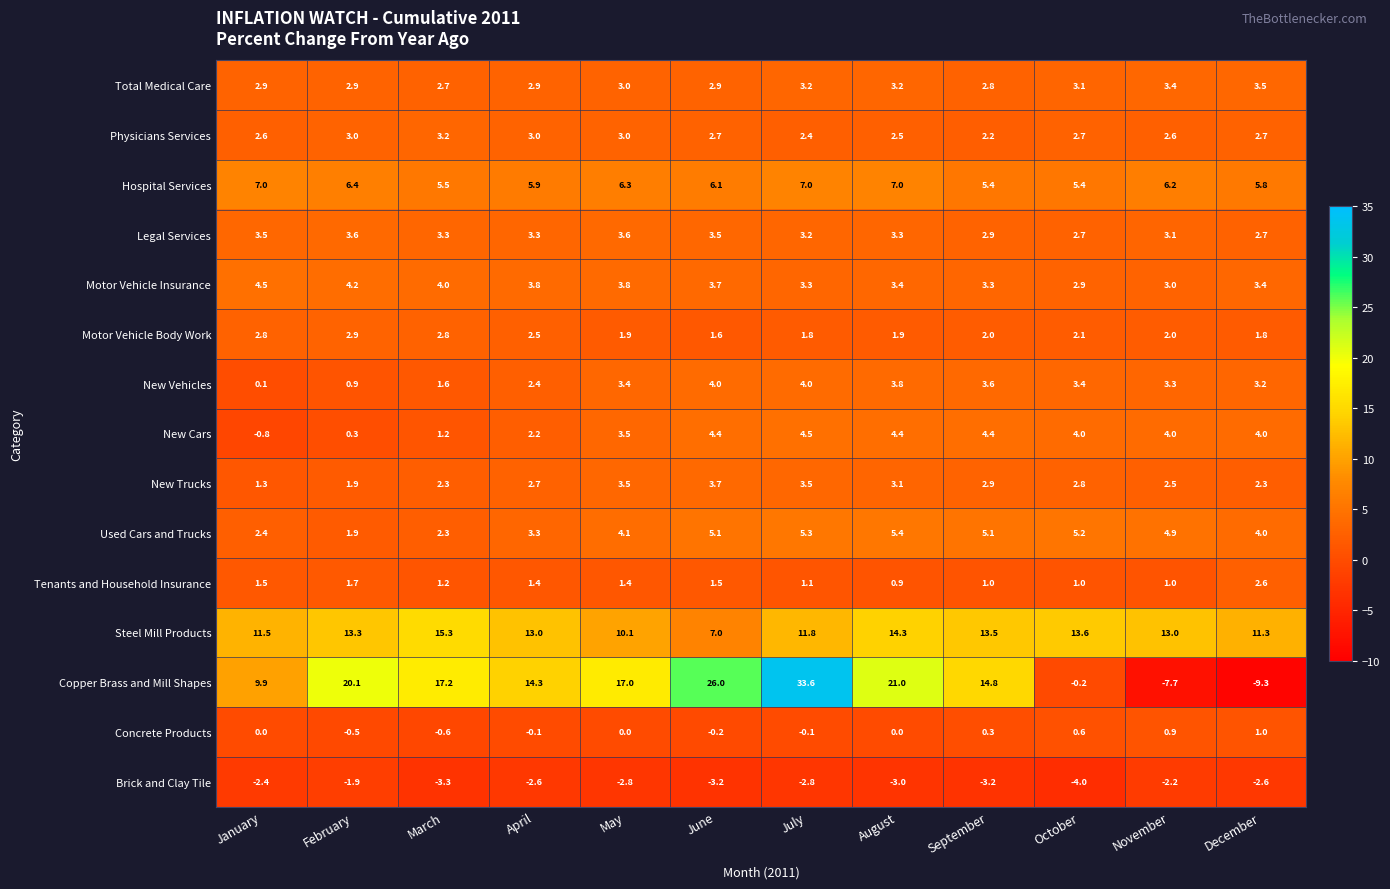

What is the maximum value shown in the chart?

33.6